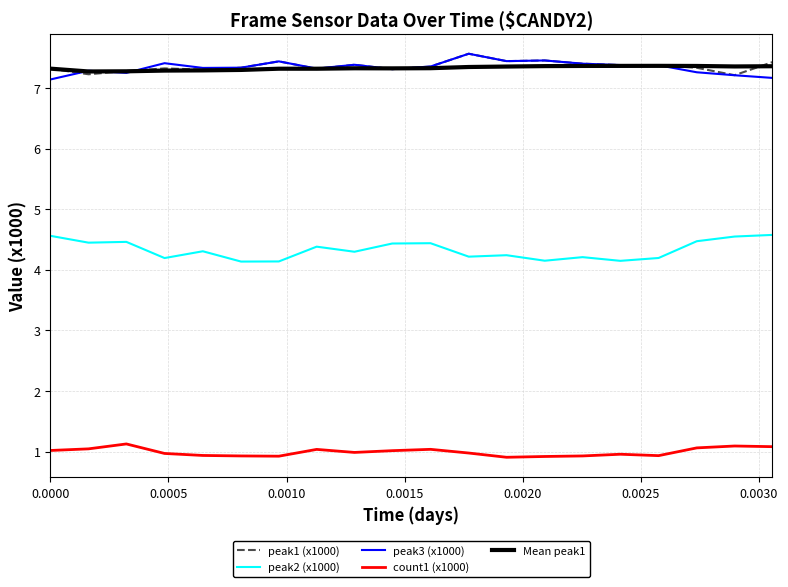

True or false: peak1 (x1000) and count1 (x1000) intersect in this chart.

False